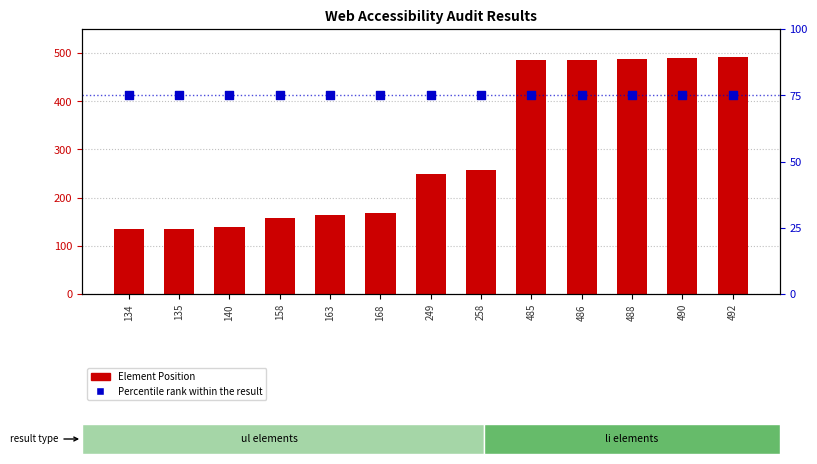

Which series contains the lowest Y value?

Percentile rank within the result